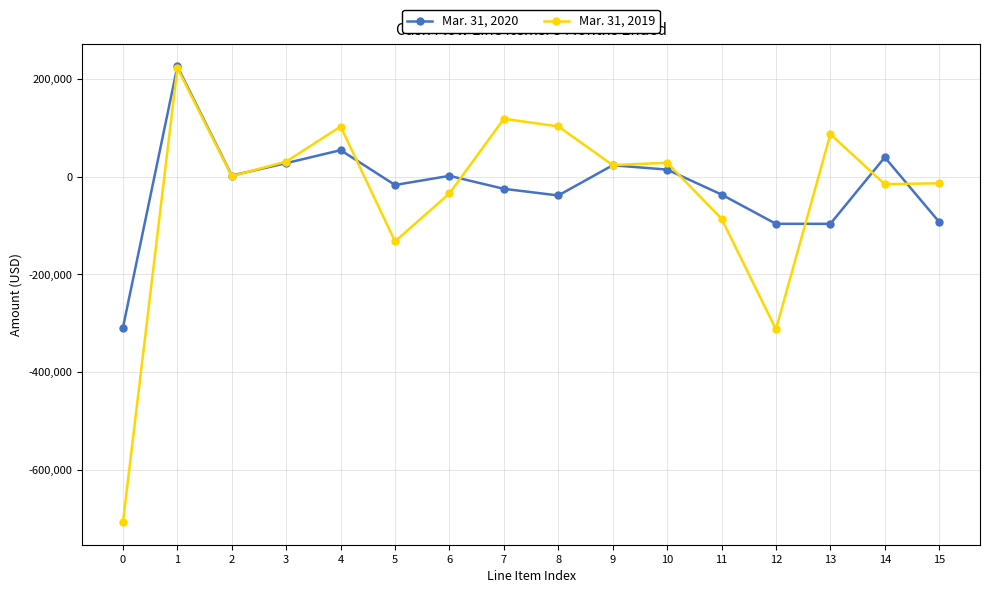

List the series in order of their overall mean, highest first.

Mar. 31, 2020, Mar. 31, 2019